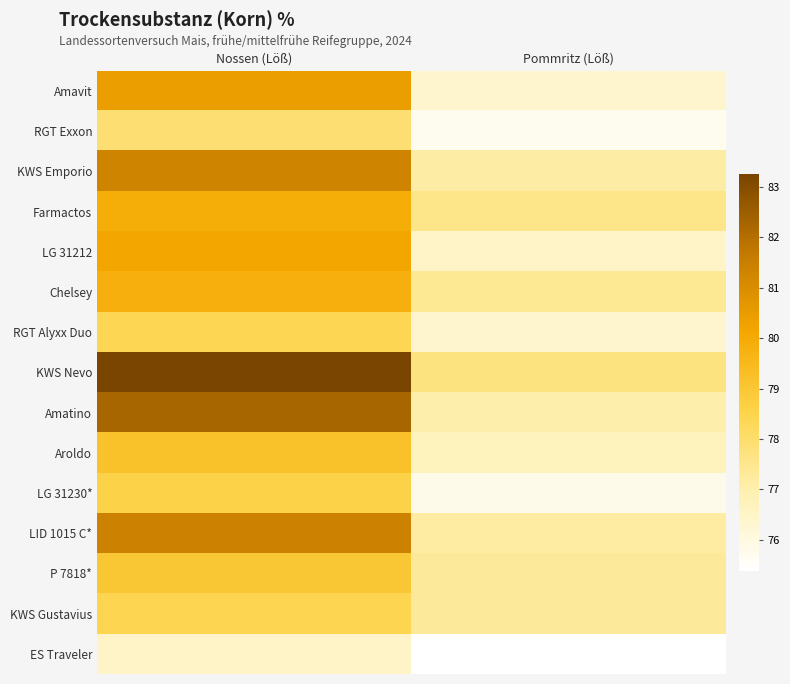

Reading right to left, extract all data points from this chart.

Amavit: Pommritz (Löß)=76.3	Nossen (Löß)=80.4
RGT Exxon: Pommritz (Löß)=75.7	Nossen (Löß)=77.9
KWS Emporio: Pommritz (Löß)=77.1	Nossen (Löß)=81.3
Farmactos: Pommritz (Löß)=77.6	Nossen (Löß)=79.9
LG 31212: Pommritz (Löß)=76.5	Nossen (Löß)=80.2
Chelsey: Pommritz (Löß)=77.4	Nossen (Löß)=79.8
RGT Alyxx Duo: Pommritz (Löß)=76.4	Nossen (Löß)=78.4
KWS Nevo: Pommritz (Löß)=77.7	Nossen (Löß)=83.3
Amatino: Pommritz (Löß)=77.0	Nossen (Löß)=82.2
Aroldo: Pommritz (Löß)=76.7	Nossen (Löß)=79.2
LG 31230*: Pommritz (Löß)=75.8	Nossen (Löß)=78.6
LID 1015 C*: Pommritz (Löß)=77.2	Nossen (Löß)=81.4
P 7818*: Pommritz (Löß)=77.3	Nossen (Löß)=79.0
KWS Gustavius: Pommritz (Löß)=77.3	Nossen (Löß)=78.4
ES Traveler: Pommritz (Löß)=75.4	Nossen (Löß)=76.5